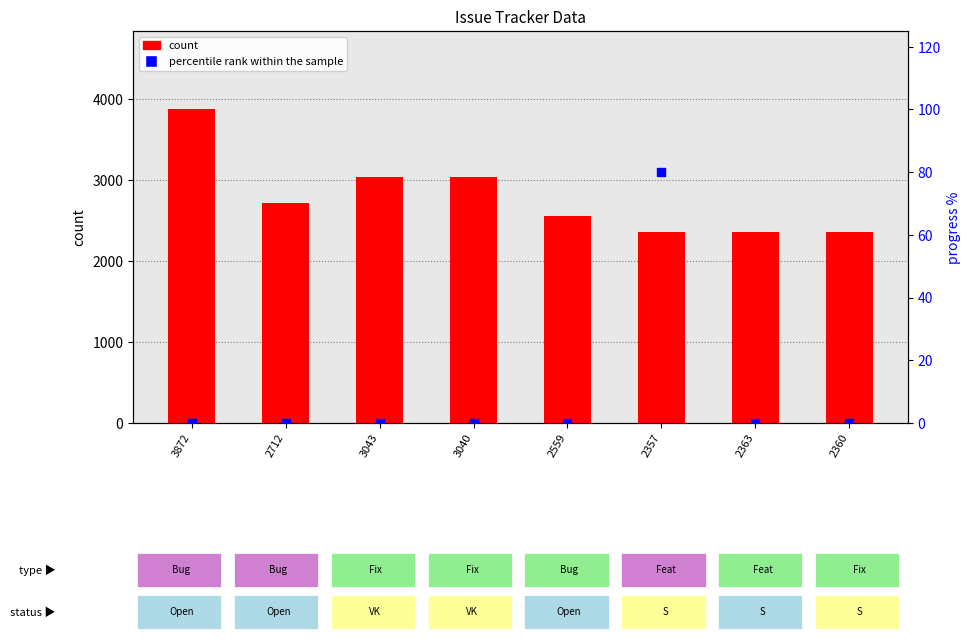

Which series has the largest Y range (max minus min)?

count